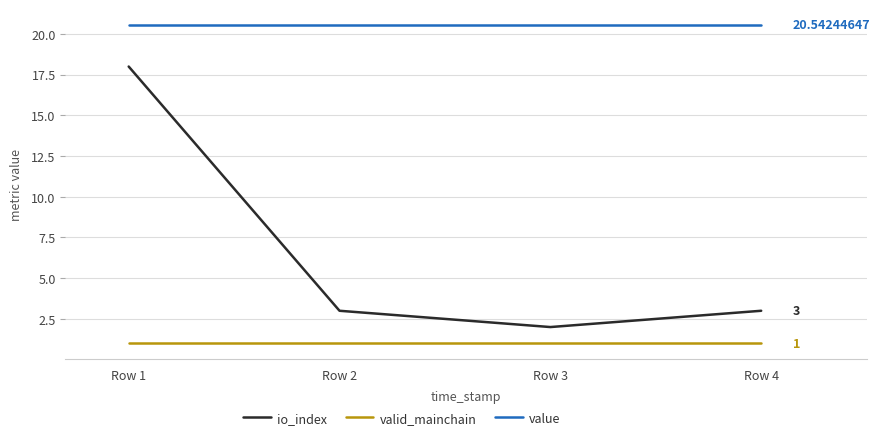

What is the total value across all series at Row 2?

24.5